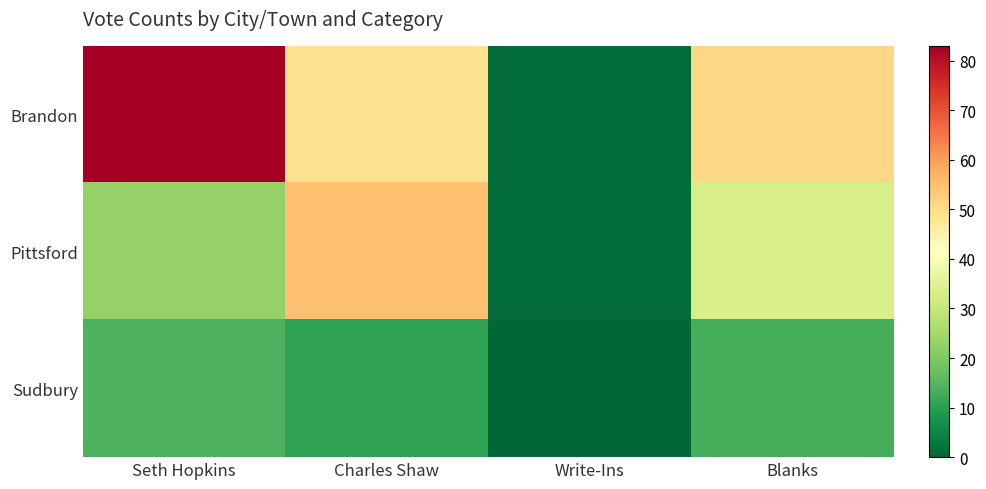

Reading left to right, what are all the values shown in this chart?

Brandon: Seth Hopkins=83	Charles Shaw=49	Write-Ins=1	Blanks=51
Pittsford: Seth Hopkins=23	Charles Shaw=55	Write-Ins=1	Blanks=33
Sudbury: Seth Hopkins=14	Charles Shaw=11	Write-Ins=0	Blanks=13